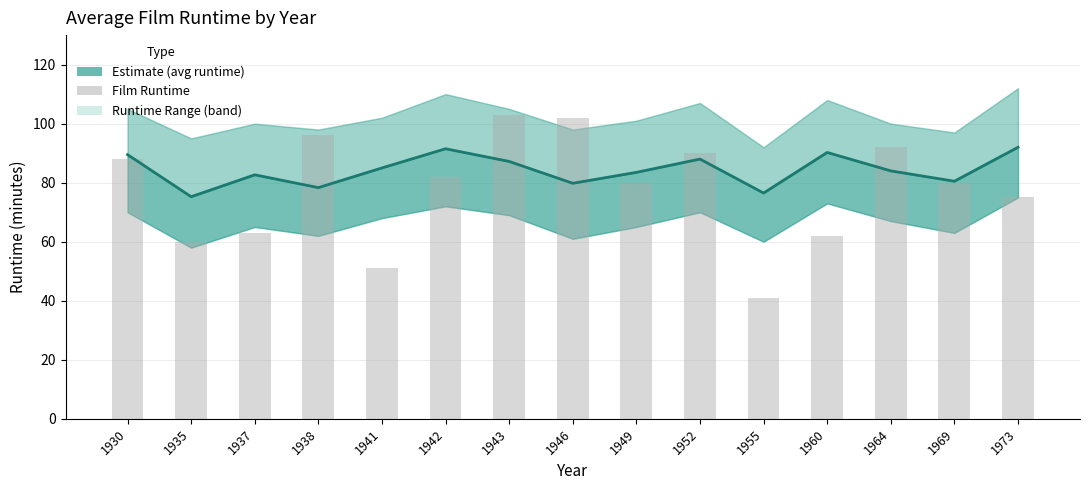

True or false: Avg Runtime has a value of 143.5 at 1930.

False